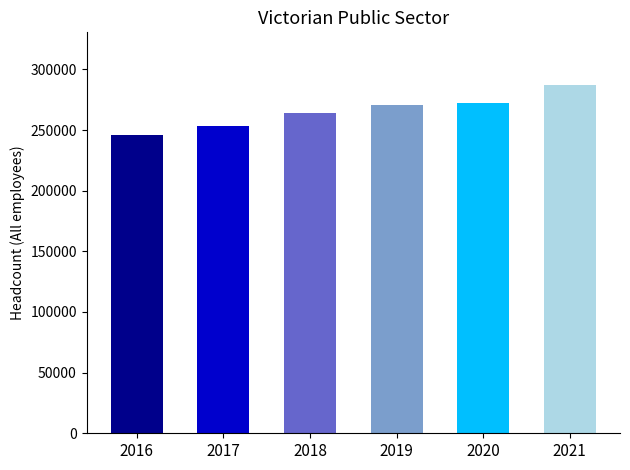

Between 2016 and 2017, which is larger?

2017